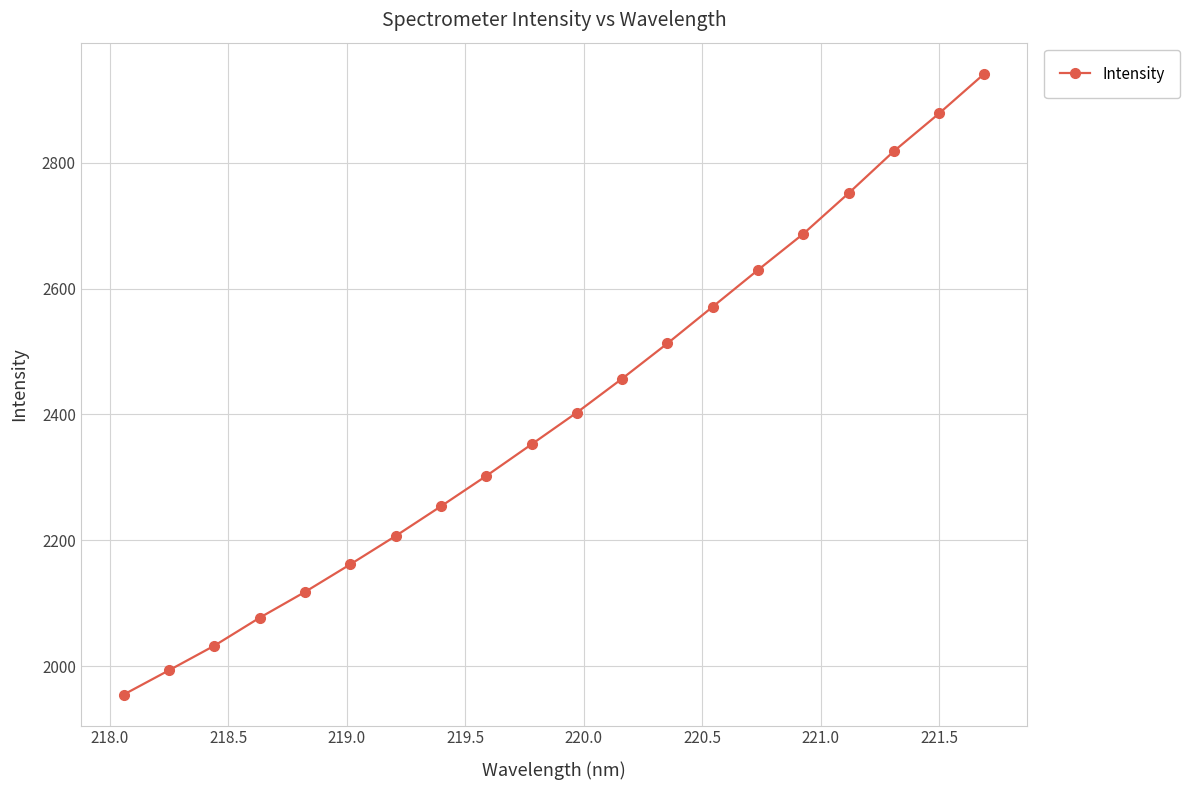

True or false: there are more than 2 points higher than both neighbors.

False